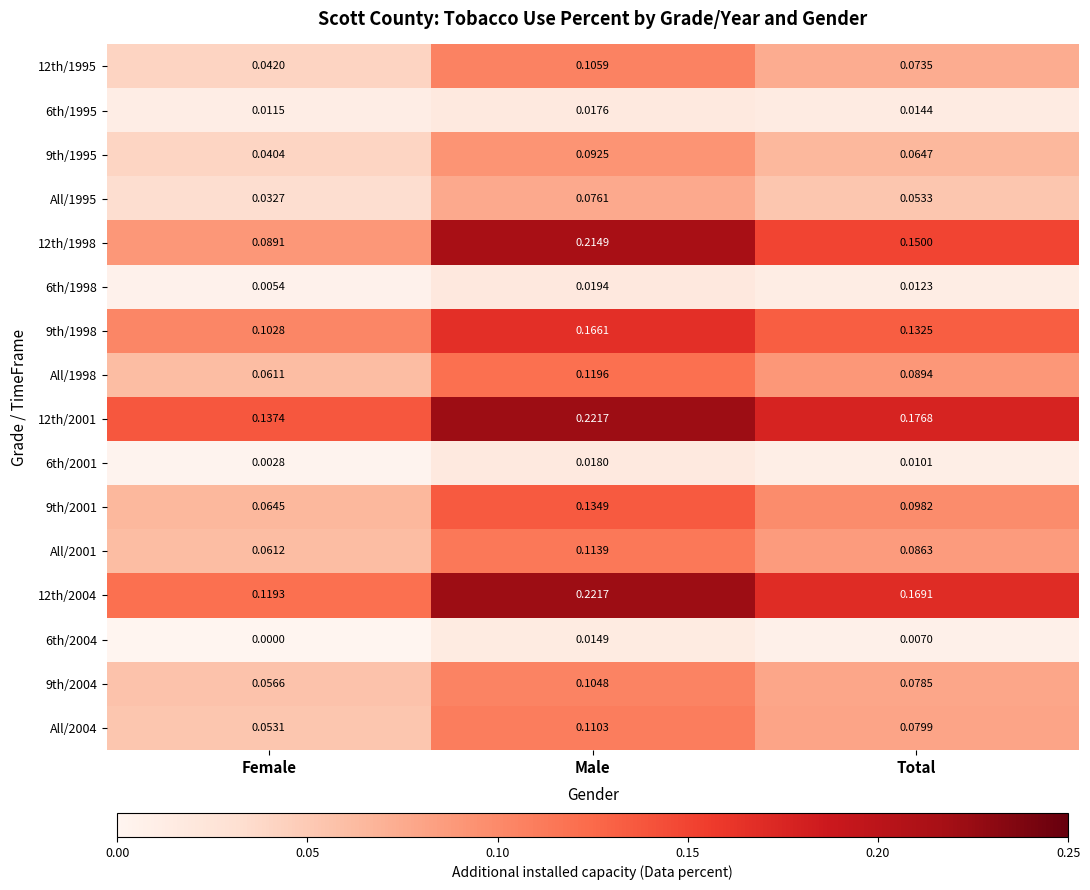

How many data points does each series have?

3